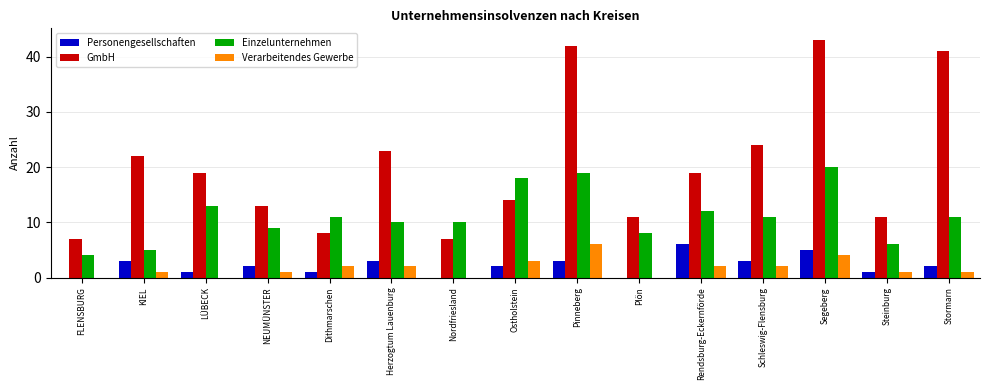

Is it true that Einzelunternehmen equals 5 at KIEL?

True